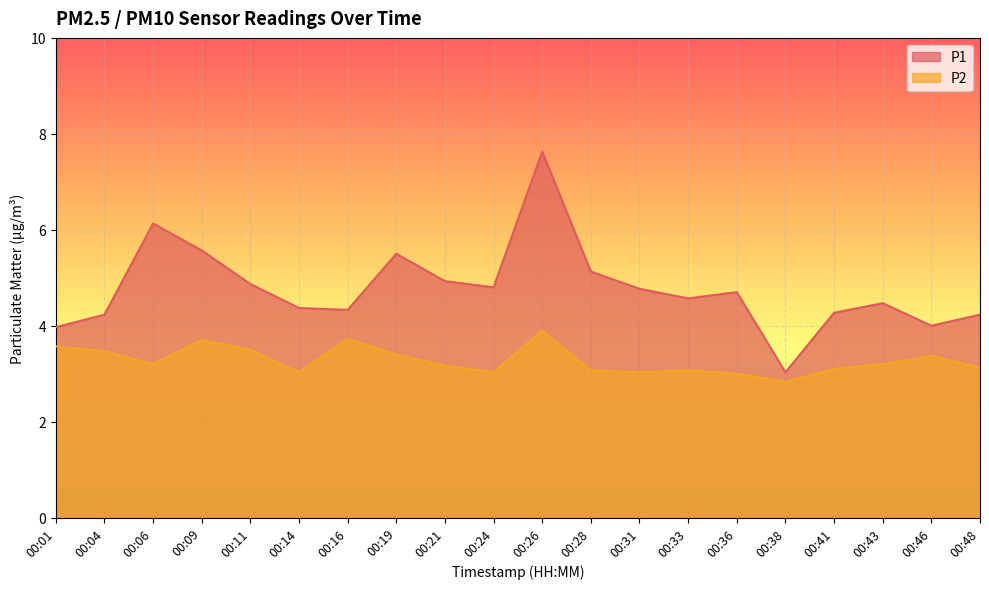

True or false: P1 has a value of 6.5 at 00:24.

False